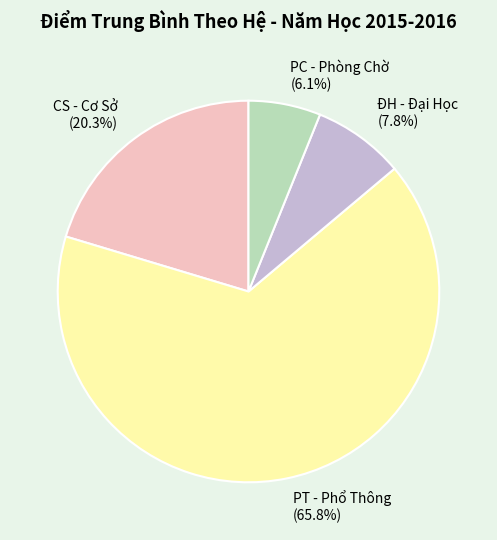

Is there a majority slice in this chart?

Yes